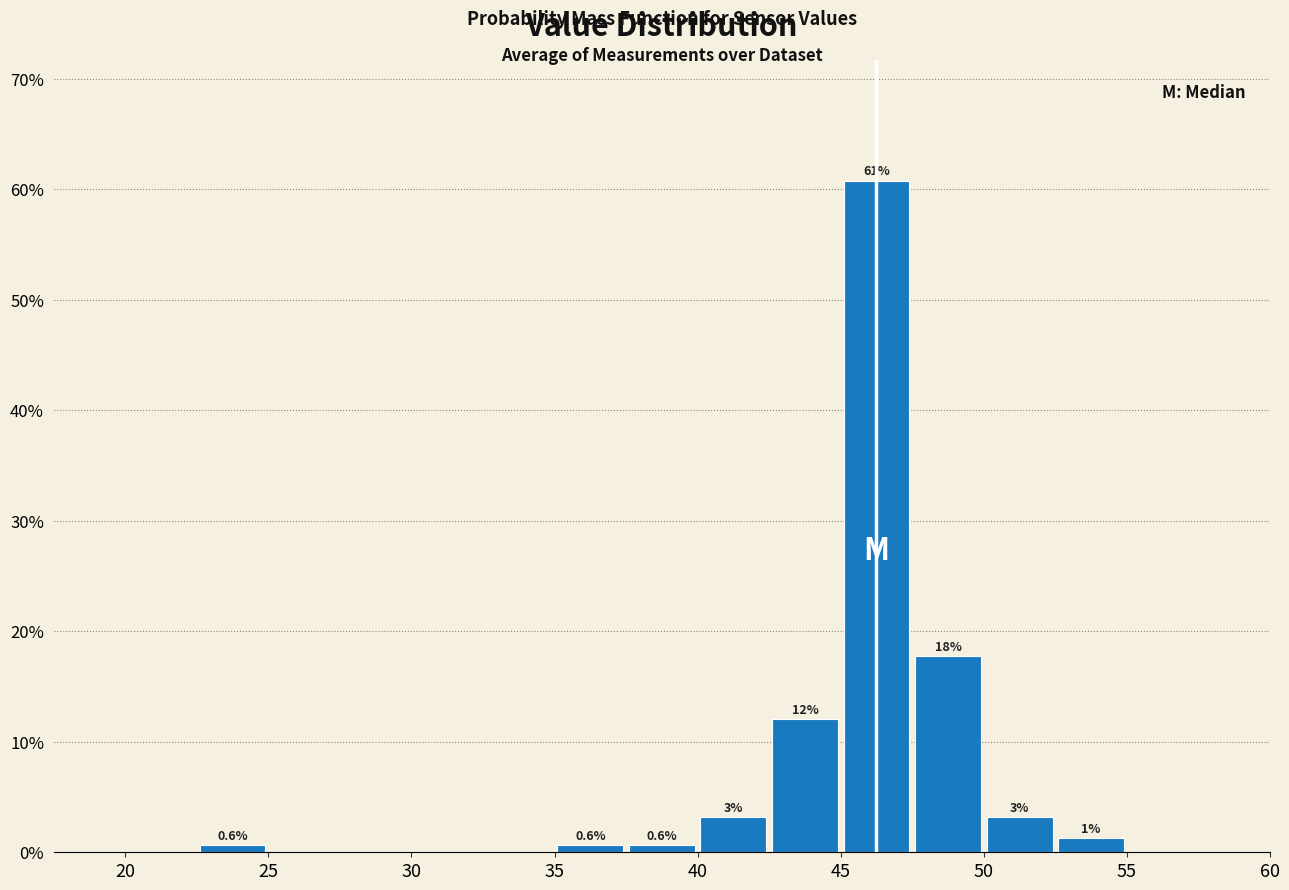

Which range on the x-axis has the tallest bar?

45.0 to 47.5